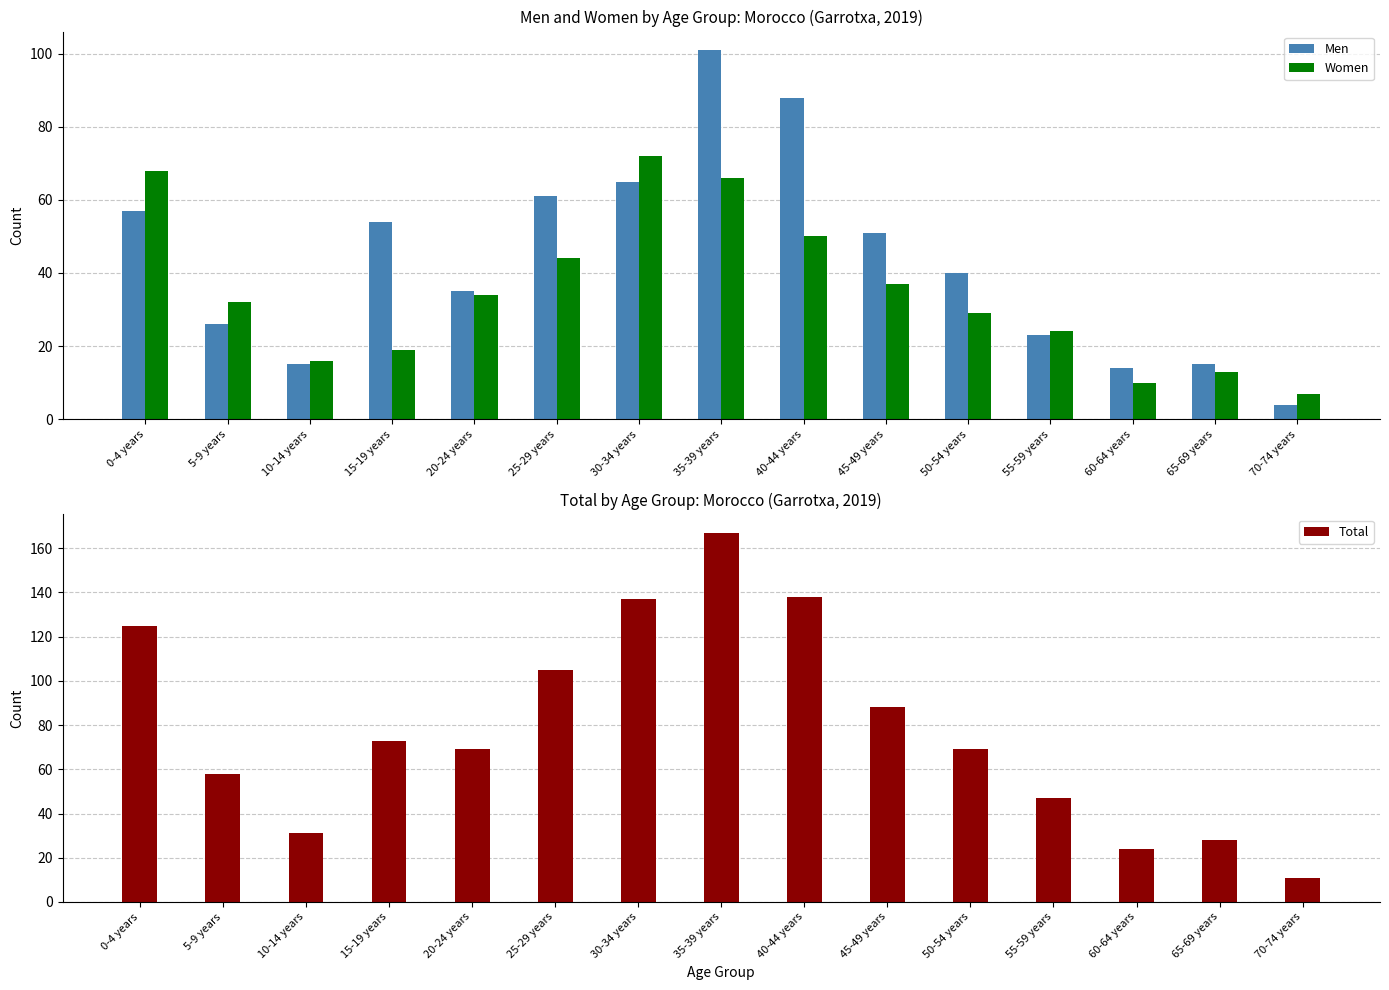

Reading left to right, transcribe all the data shown in this chart.

Men: 0-4 years=57	5-9 years=26	10-14 years=15	15-19 years=54	20-24 years=35	25-29 years=61	30-34 years=65	35-39 years=101	40-44 years=88	45-49 years=51	50-54 years=40	55-59 years=23	60-64 years=14	65-69 years=15	70-74 years=4
Women: 0-4 years=68	5-9 years=32	10-14 years=16	15-19 years=19	20-24 years=34	25-29 years=44	30-34 years=72	35-39 years=66	40-44 years=50	45-49 years=37	50-54 years=29	55-59 years=24	60-64 years=10	65-69 years=13	70-74 years=7
Total: 0-4 years=125	5-9 years=58	10-14 years=31	15-19 years=73	20-24 years=69	25-29 years=105	30-34 years=137	35-39 years=167	40-44 years=138	45-49 years=88	50-54 years=69	55-59 years=47	60-64 years=24	65-69 years=28	70-74 years=11